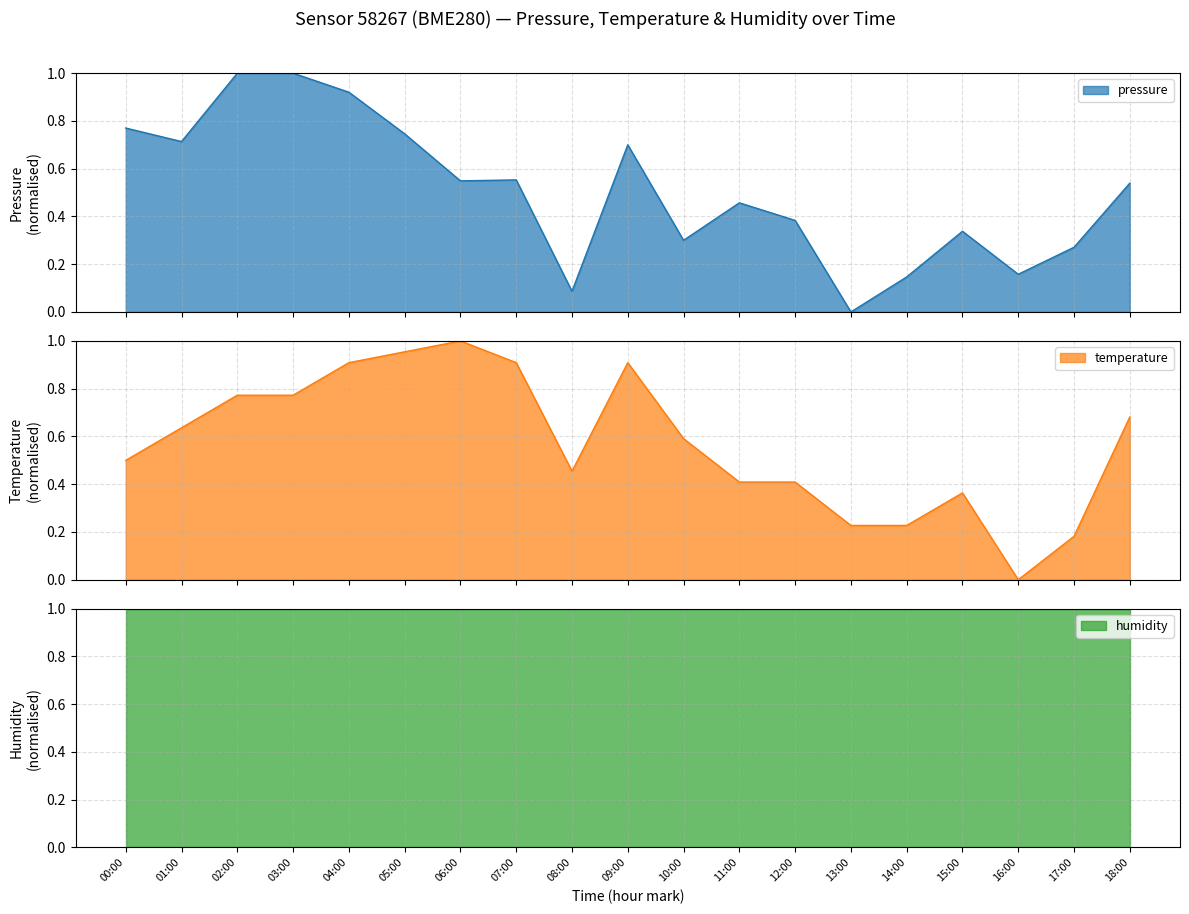

What is the greatest value displayed?

1.0